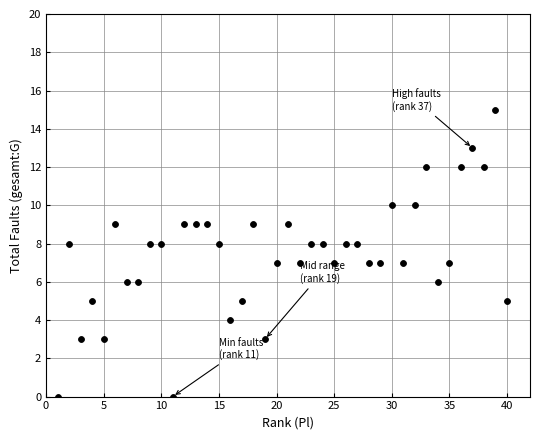

What is the range of Y values (max minus min)?

15